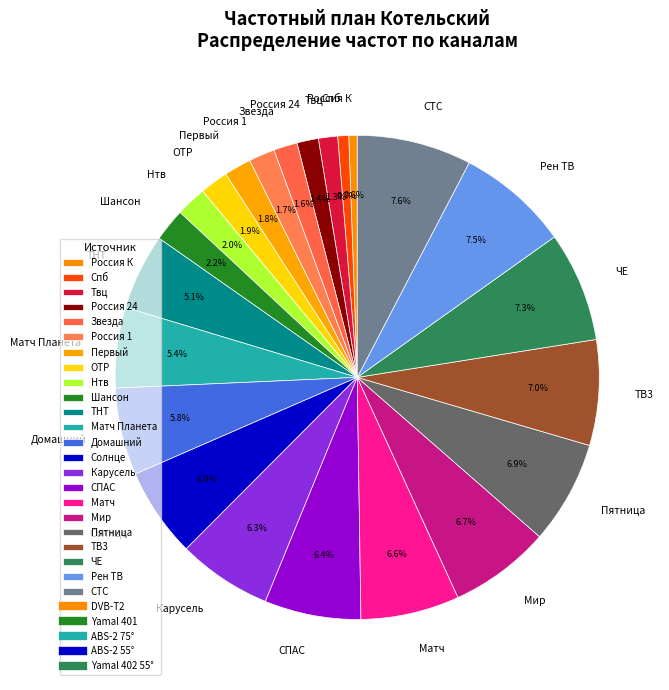

Does any single category account for the majority?

No